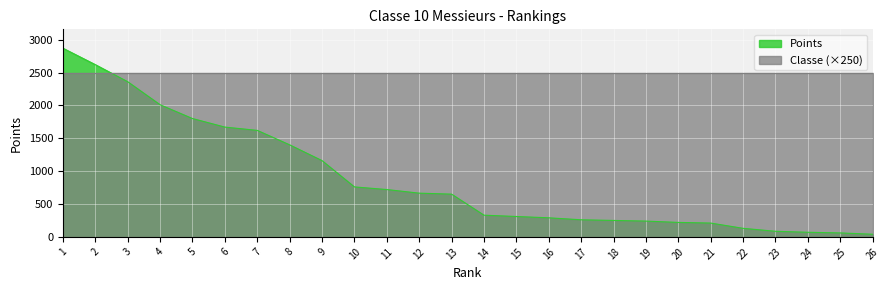

Read the value at 18, to the nearest 100.

200